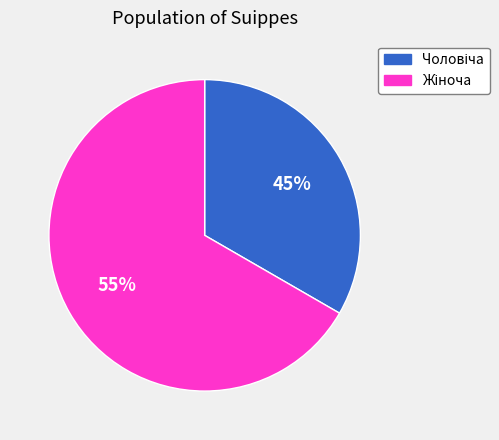

Which slice is the largest?

Жіноча